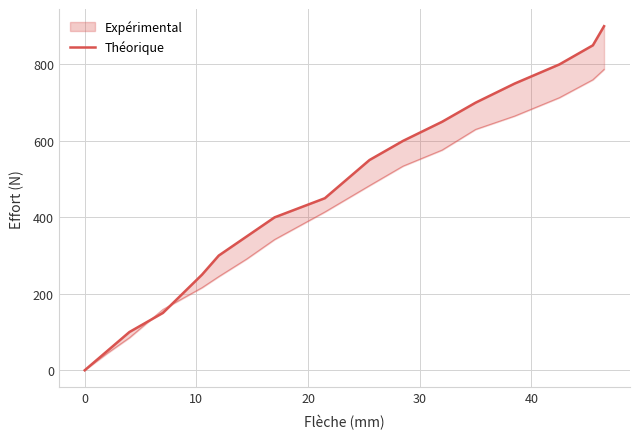

How many values are below 450?

8